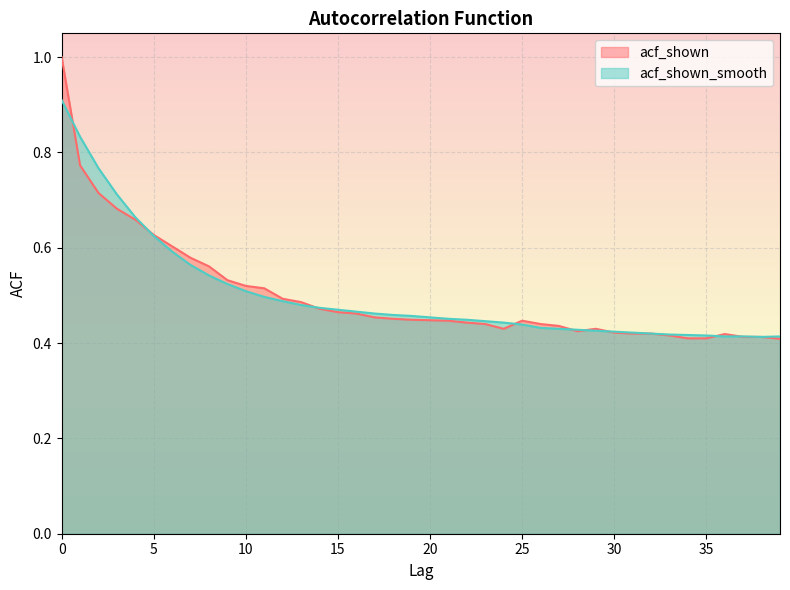

What is the difference between the maximum and minimum values in the acf_shown series?

0.6